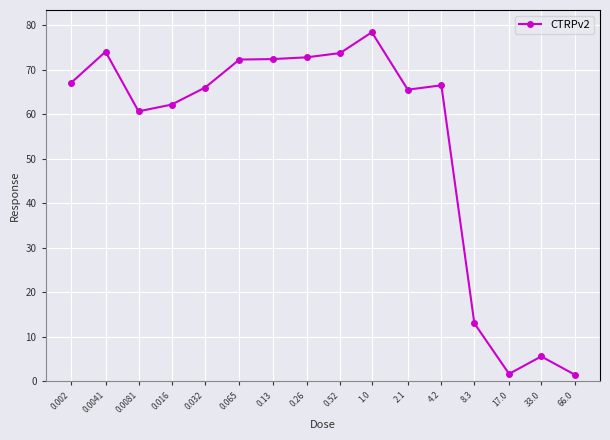

What is the change in value from 2.1 to 8.3?

-52.5